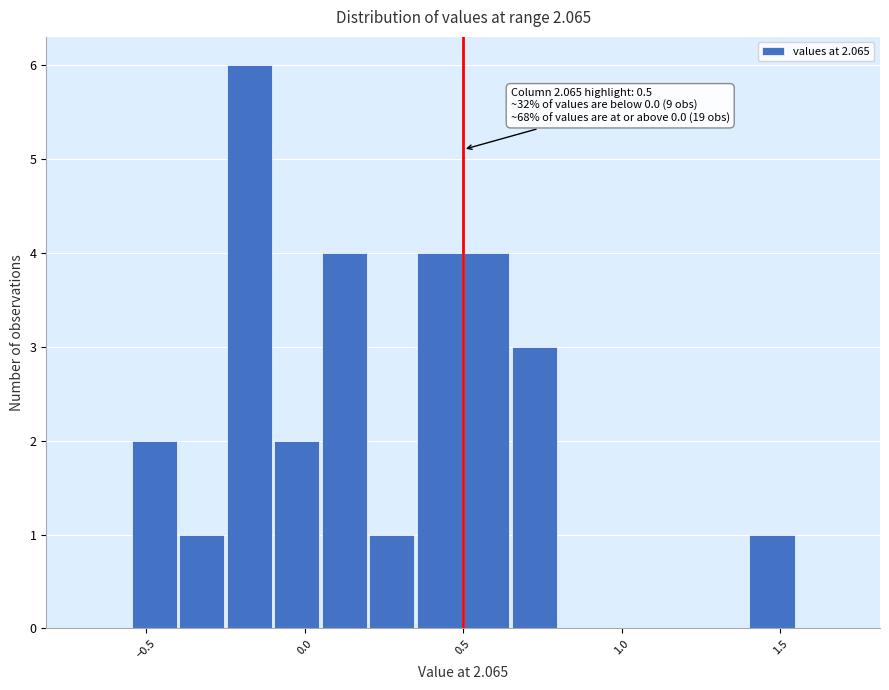

Read against the x-axis, roughly where is the centre of the tallest bar?

-0.15